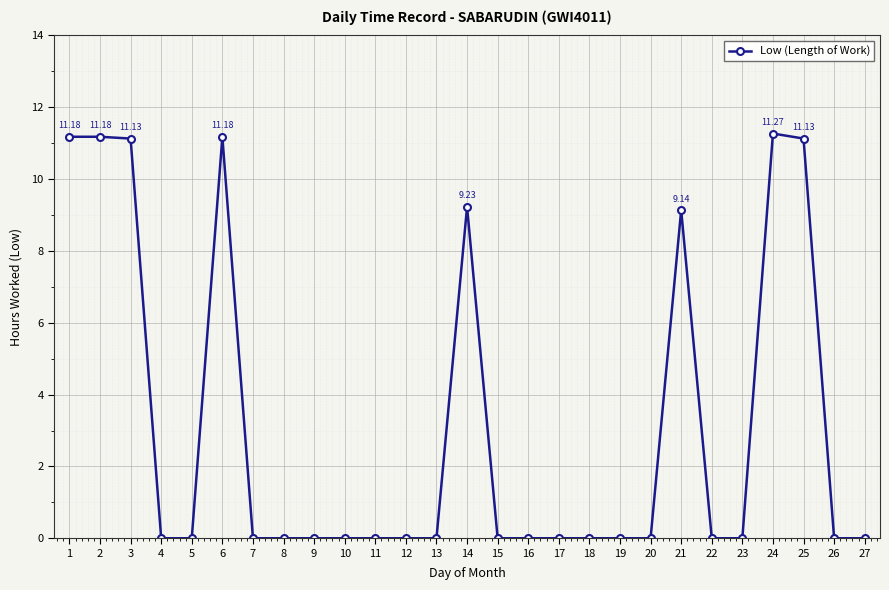

Which has a higher value, 24 or 12?

24